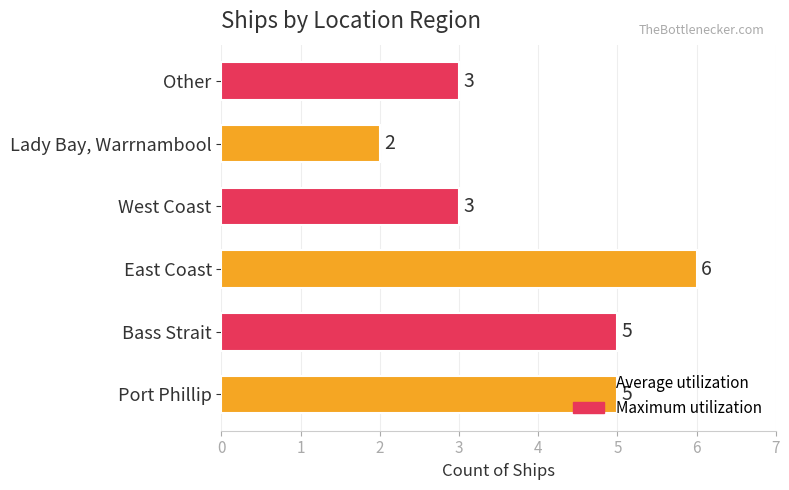

The chart shows a value of 2 at Lady Bay, Warrnambool. True or false?

True